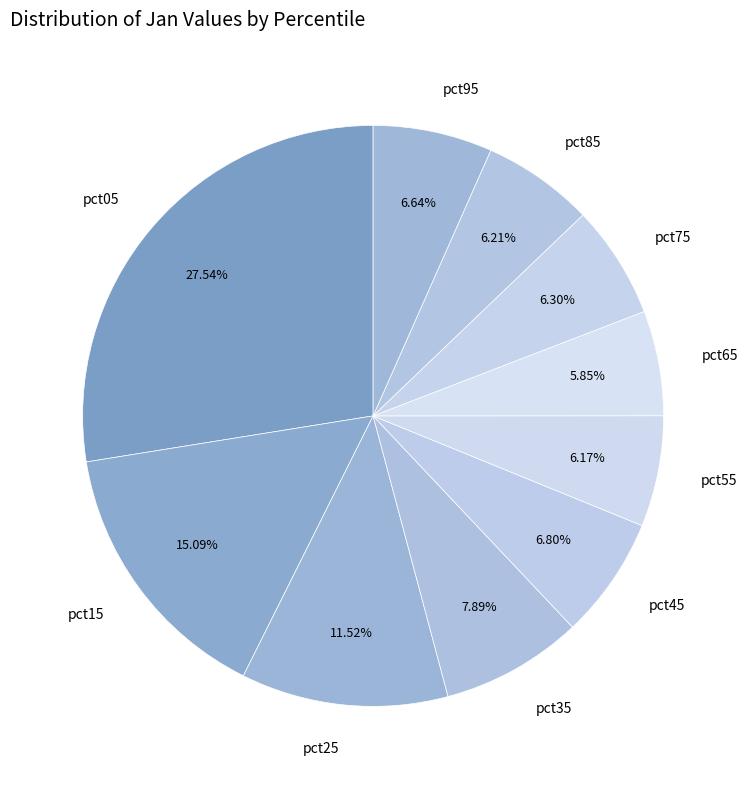

Count the number of slices in the pie.

10